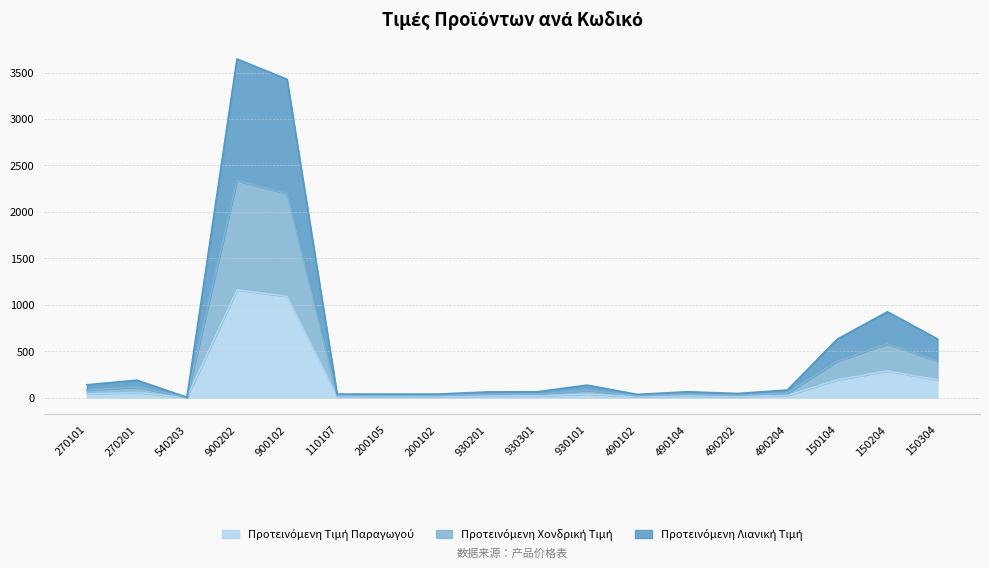

What is the value of the Προτεινόμενη Χονδρική Τιμή point at the 11th from the left?

77.1